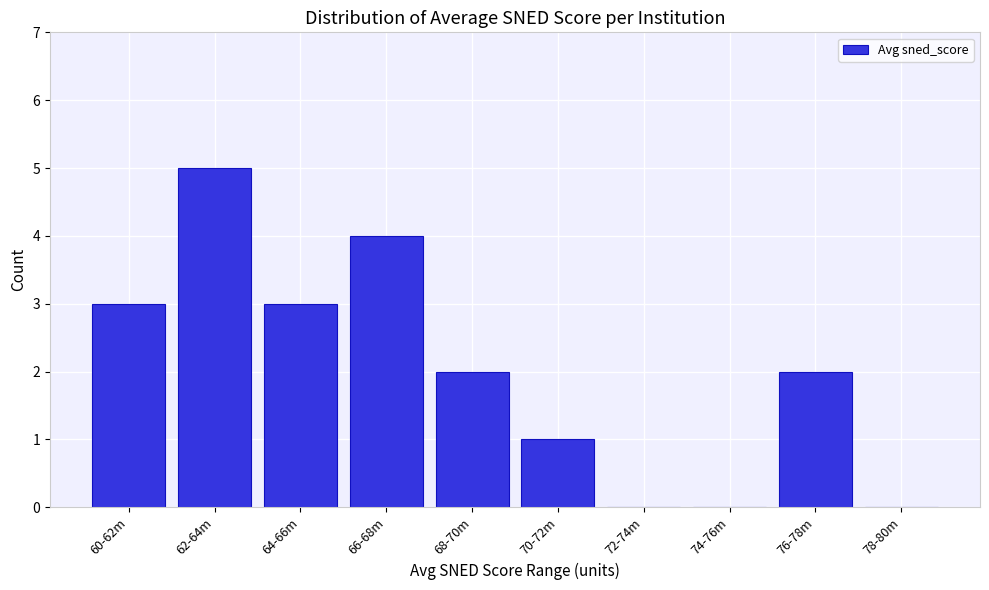

Reading left to right, transcribe all the data shown in this chart.

60-62m=3	62-64m=5	64-66m=3	66-68m=4	68-70m=2	70-72m=1	72-74m=0	74-76m=0	76-78m=2	78-80m=0